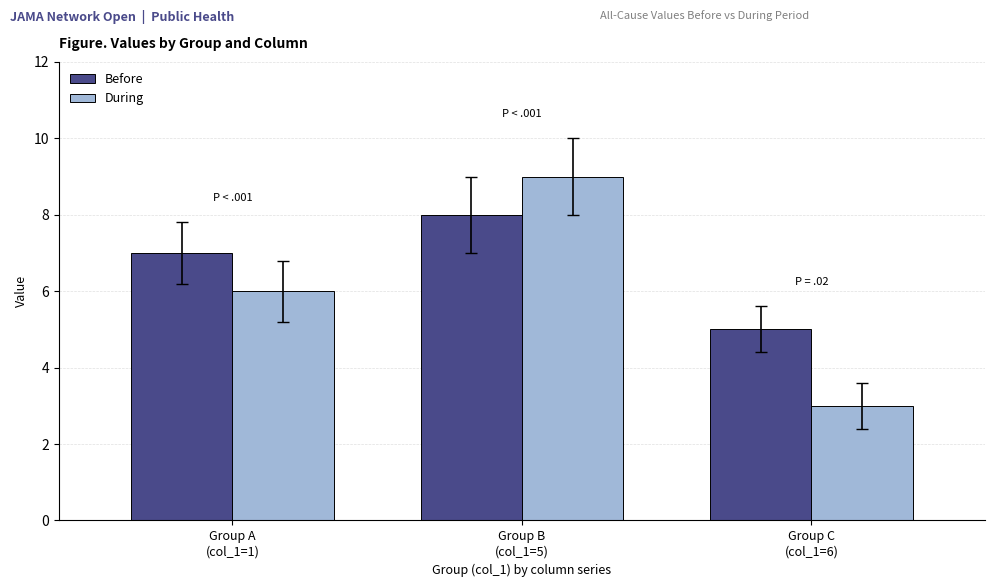

What is the total value across all series at Group A
(col_1=1)?

13